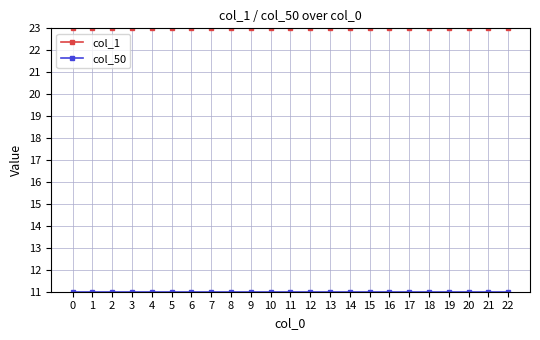

Does the chart have visible grid lines?

Yes